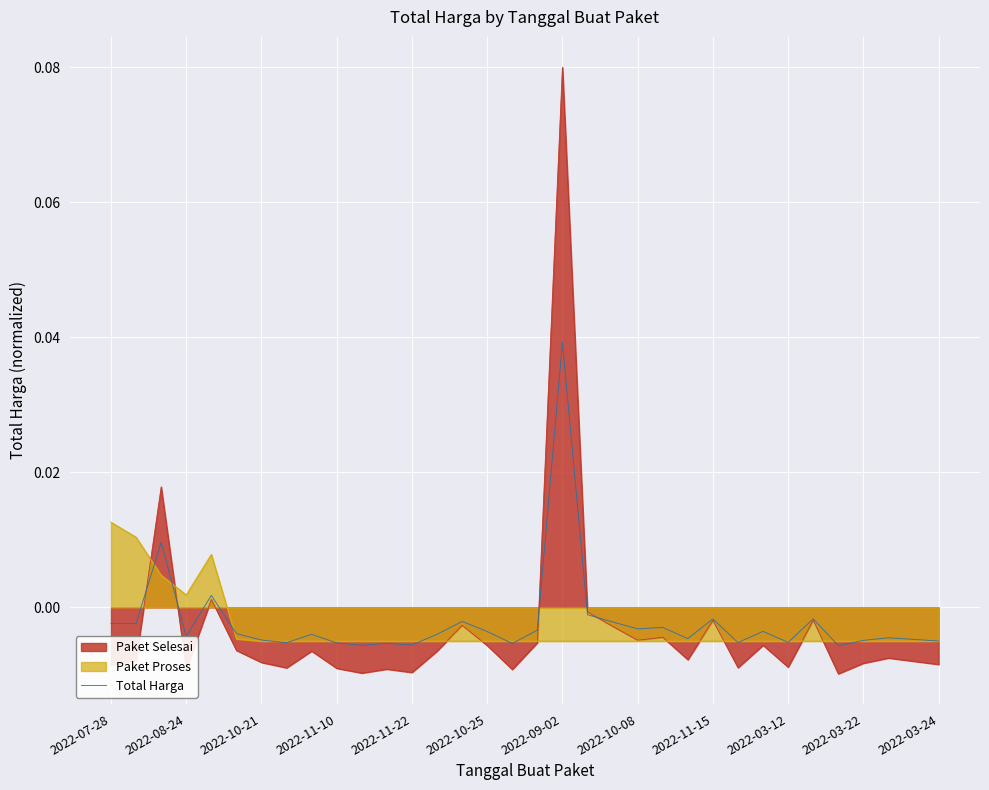

Does the chart display data point markers on the line(s)?

No